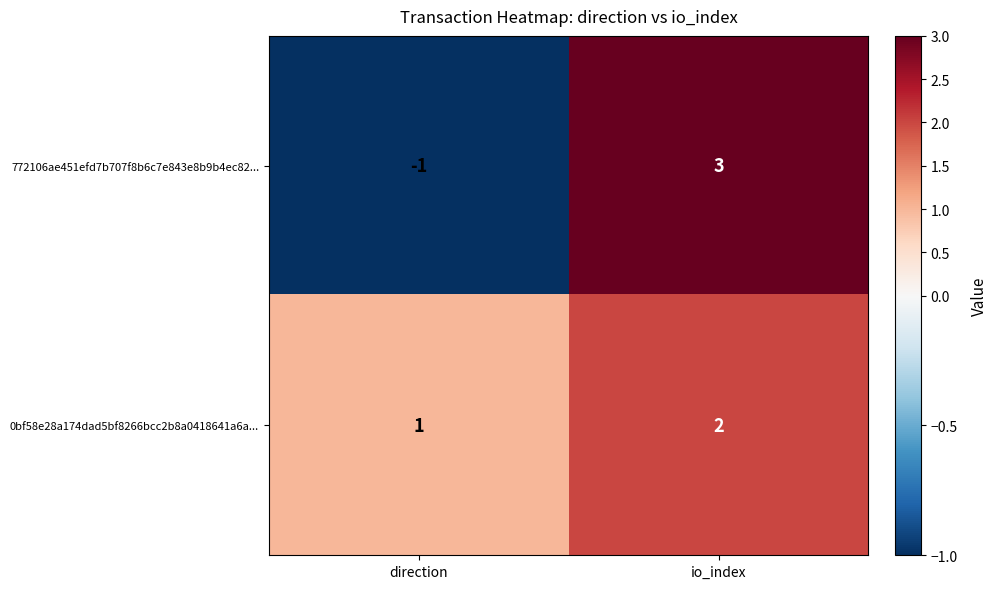

What is the spread (max minus min) of values at io_index?

1